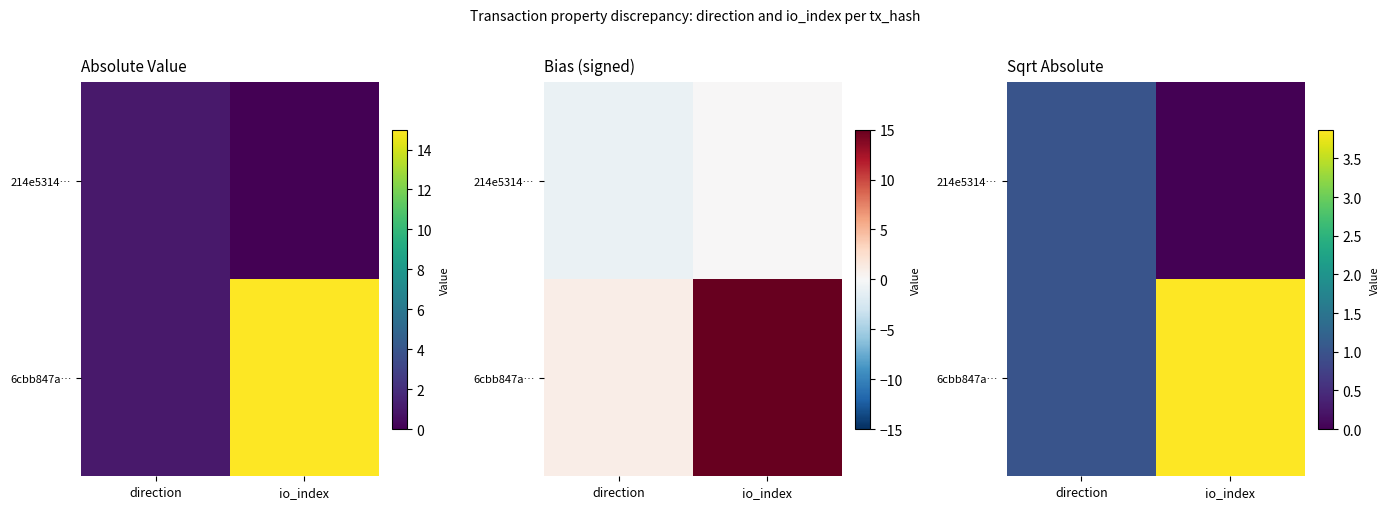

Rank the series by their average value, from lowest to highest.

214e5314…, 6cbb847a…